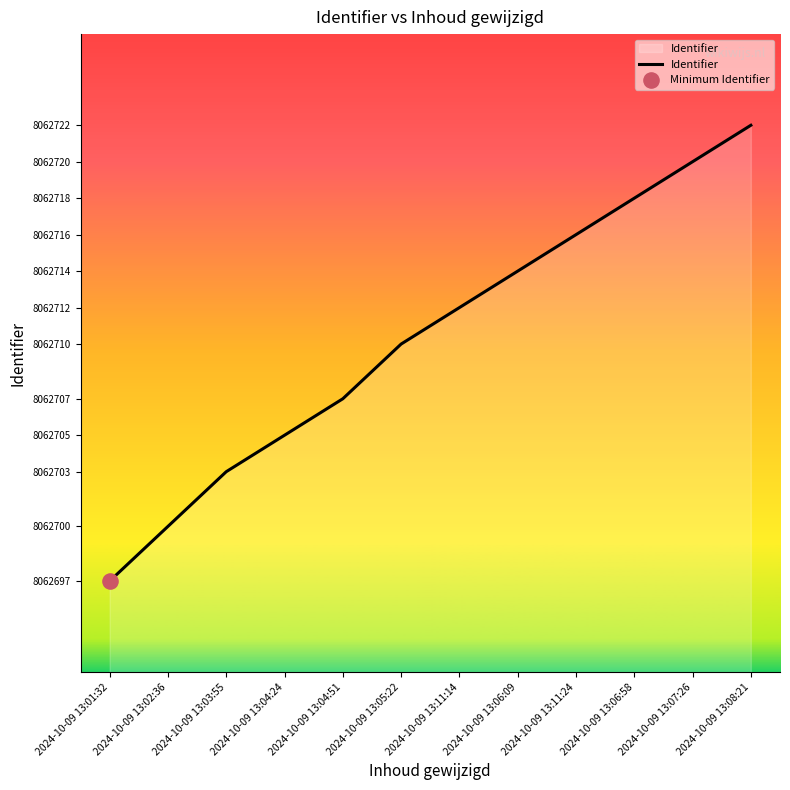

What is the ratio of the value at 2024-10-09 13:02:36 to the value at 2024-10-09 13:03:55?

1.0